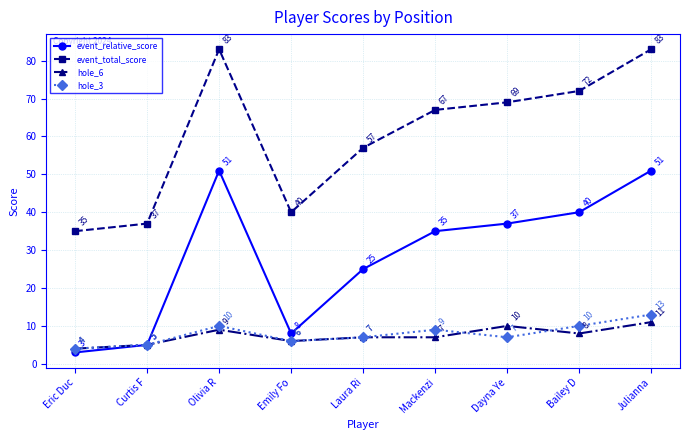

Which series has the largest total across all categories?

event_total_score